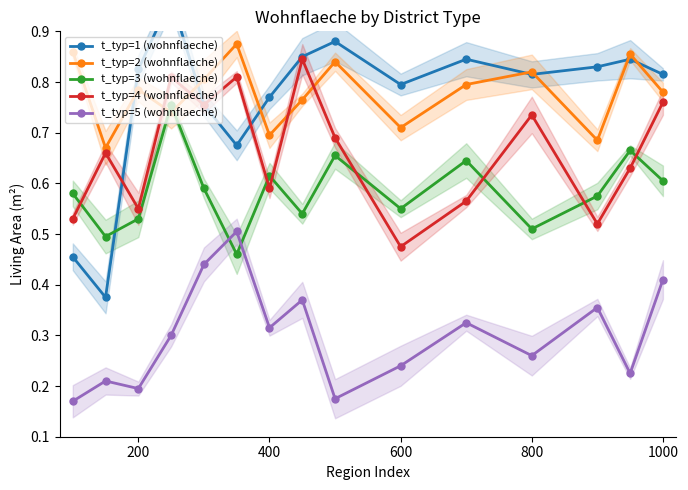

Is it true that t_typ=4 (wohnflaeche) equals 0.3 at 1000?

False